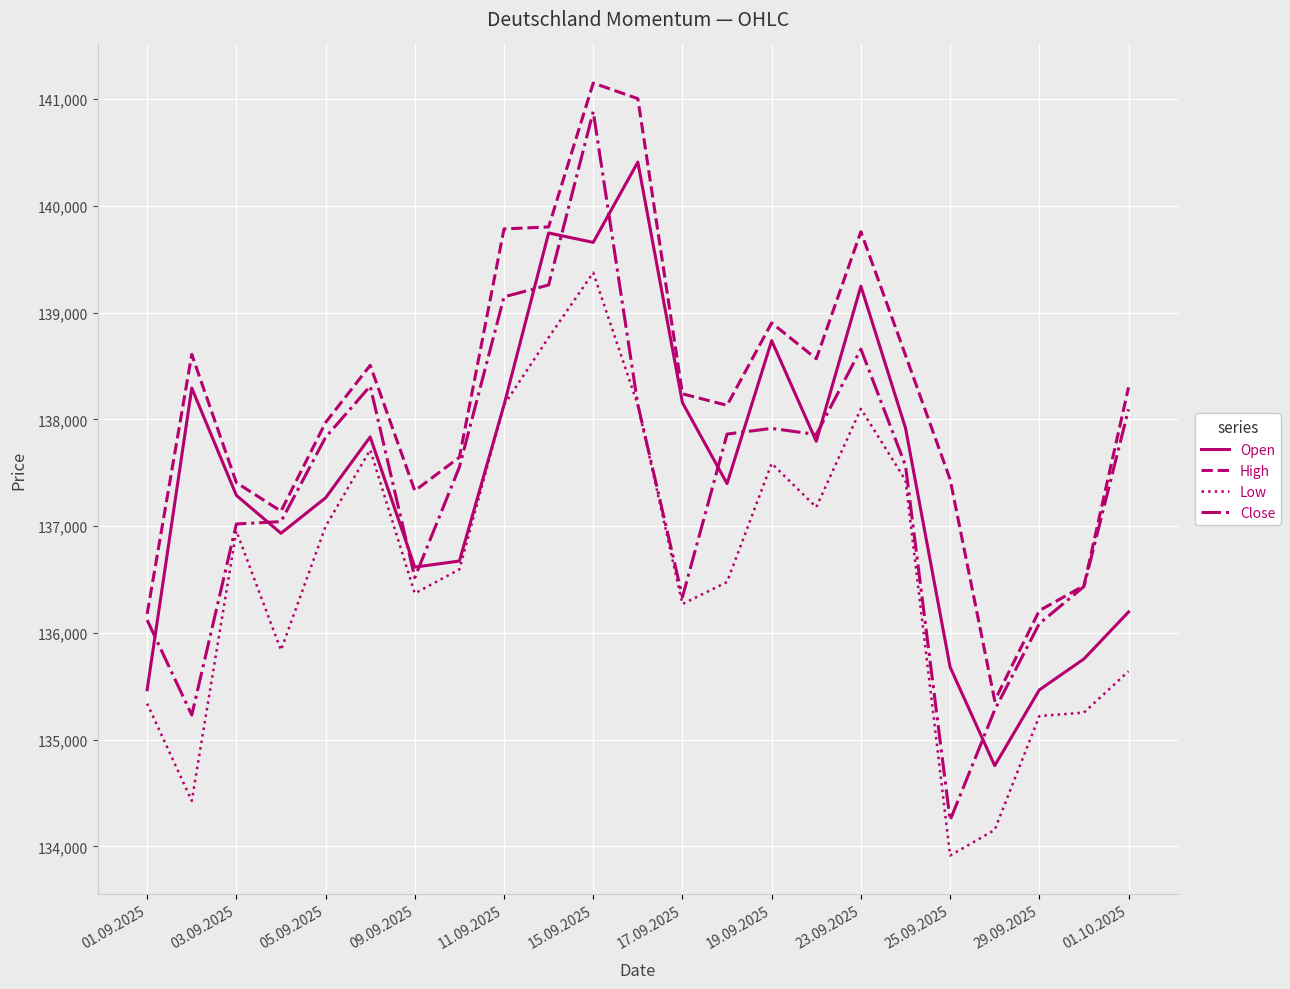

What is the maximum value shown in the chart?

141149